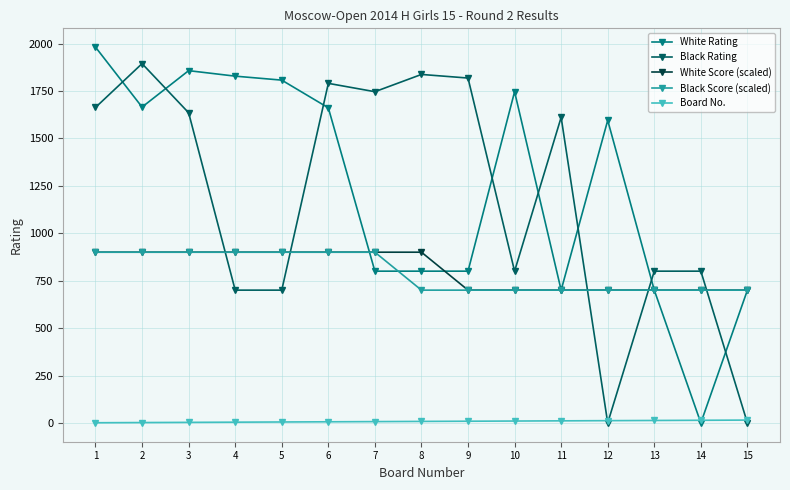

True or false: White Score (scaled) and Board No. intersect in this chart.

False